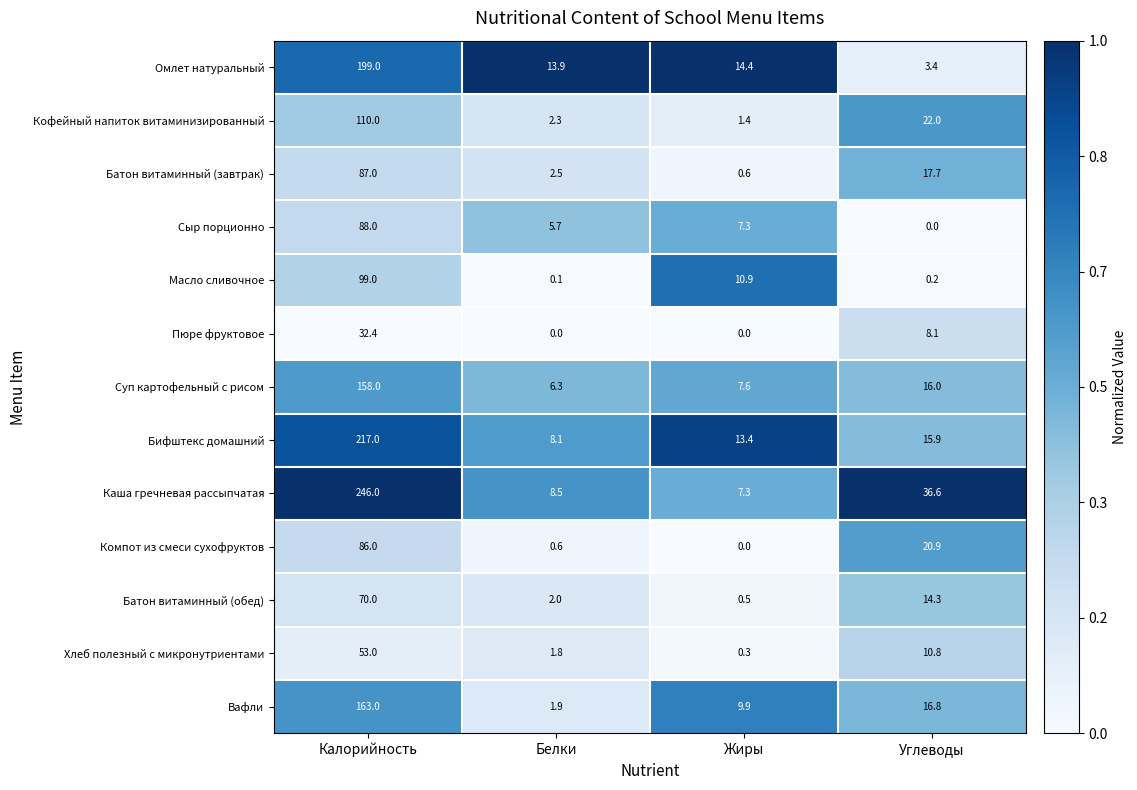

Where is Вафли nearest to the value 82?

Углеводы